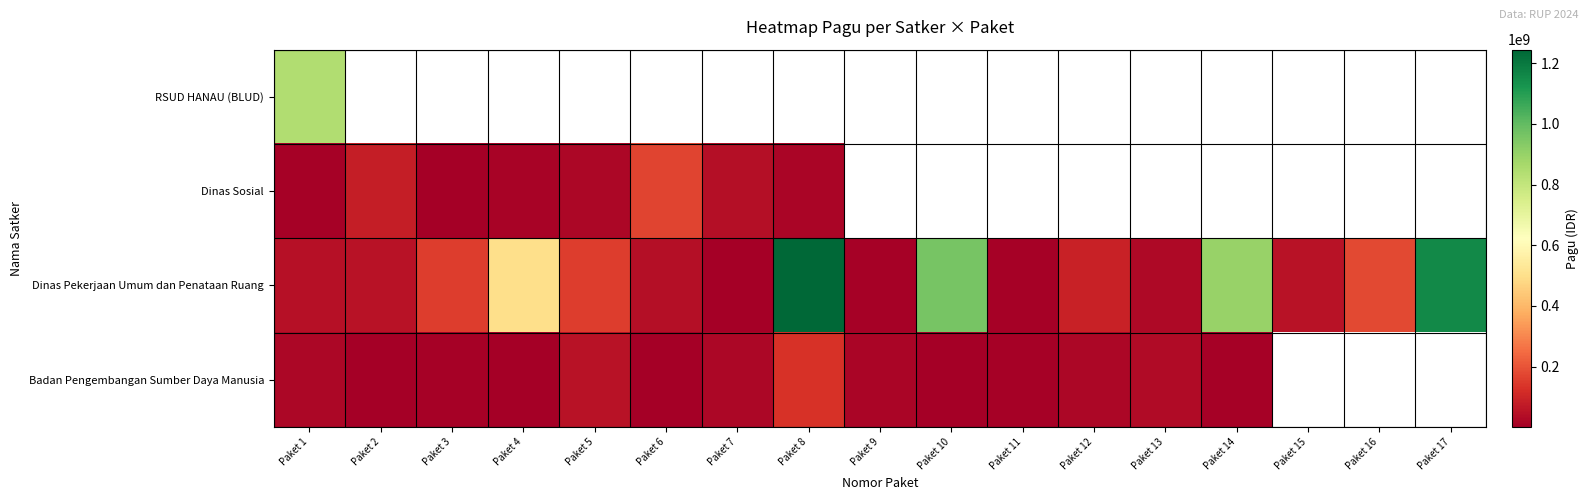

What value does the Dinas Sosial series have at Paket 3?

5000000.0